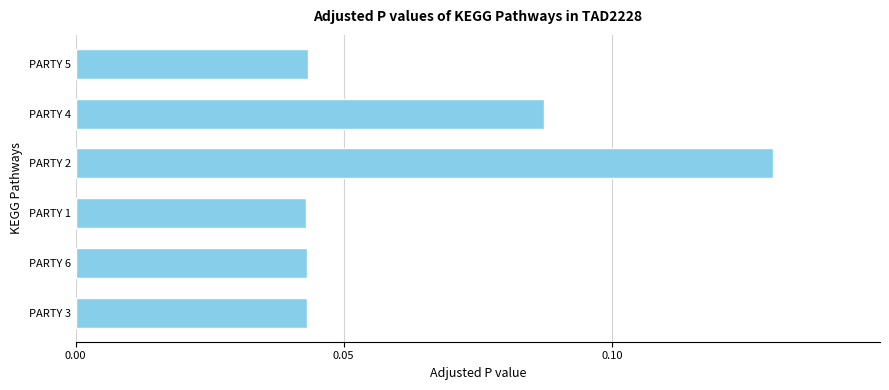

Is it true that the value at PARTY 5 is 0.1?

False